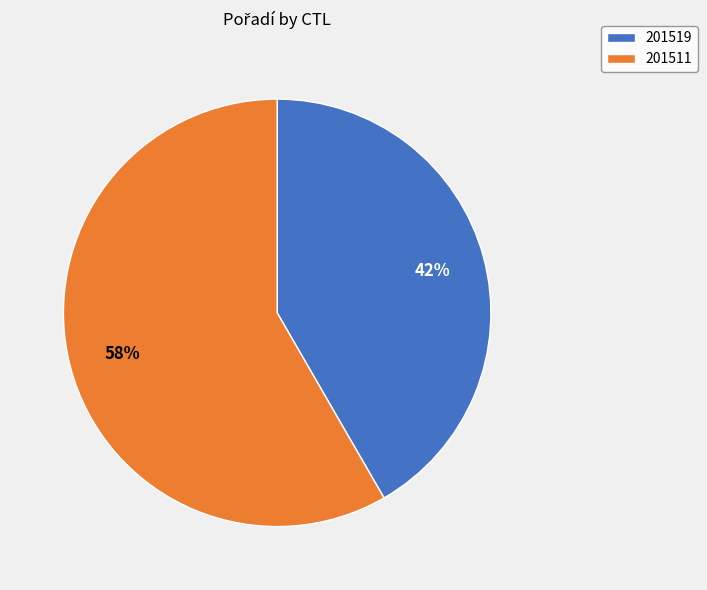

How many slices are in this pie chart?

2